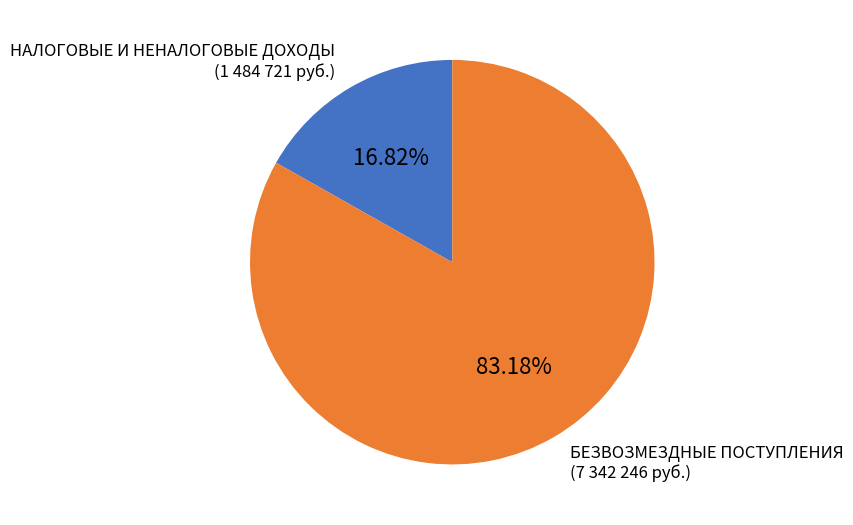

Between БЕЗВОЗМЕЗДНЫЕ ПОСТУПЛЕНИЯ and НАЛОГОВЫЕ И НЕНАЛОГОВЫЕ ДОХОДЫ, which is larger?

БЕЗВОЗМЕЗДНЫЕ ПОСТУПЛЕНИЯ